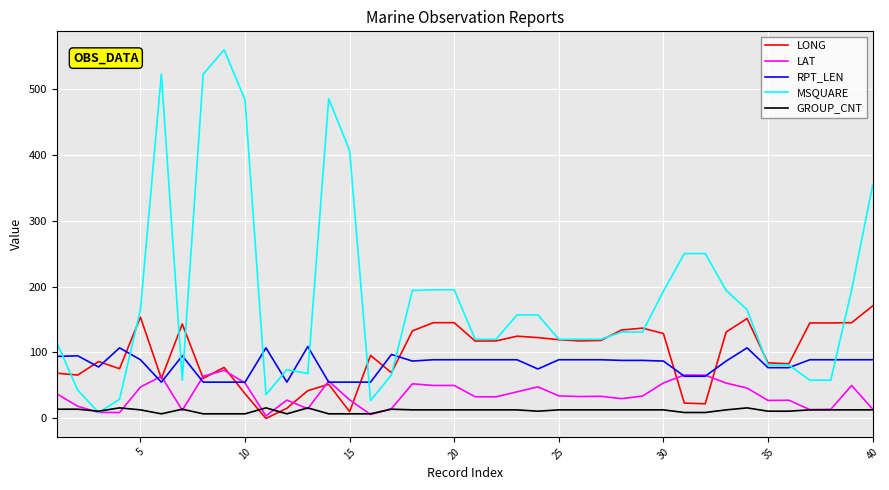

What is the minimum value for RPT_LEN?

55.0